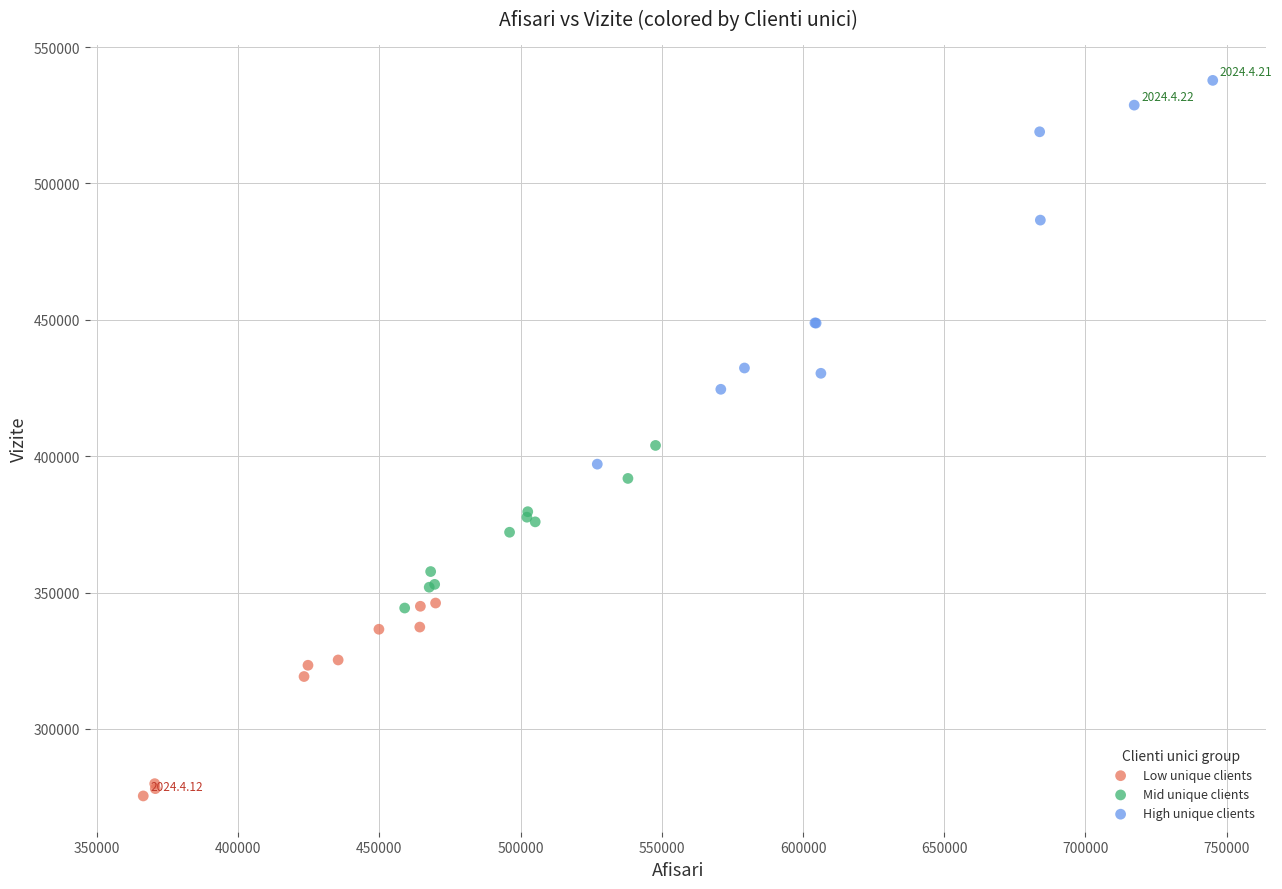

What are all the series names shown in the legend?

Low unique clients, Mid unique clients, High unique clients